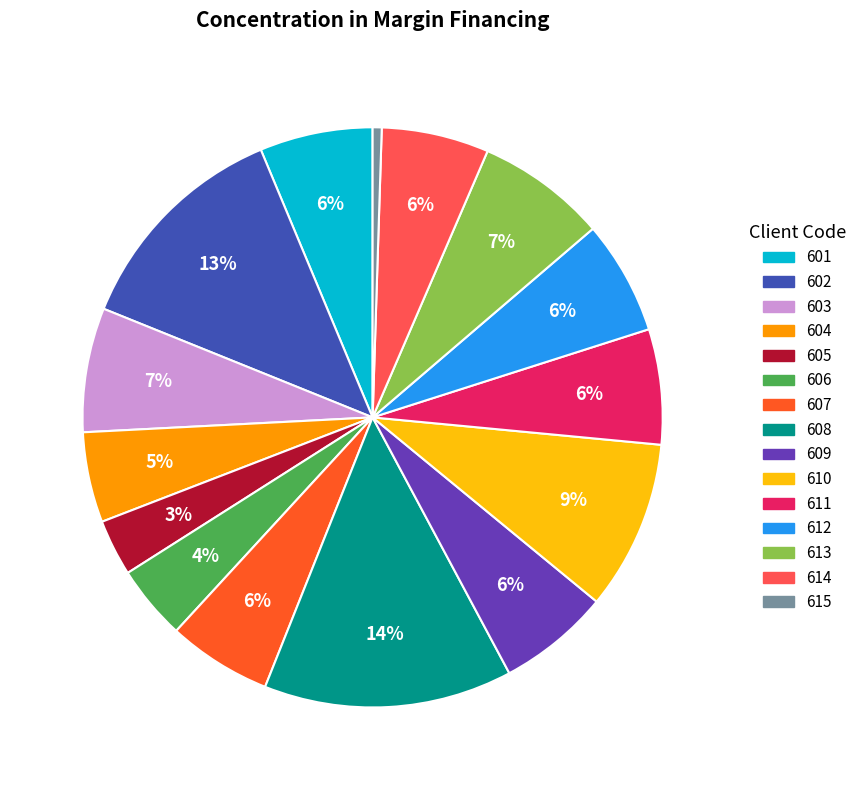

To the nearest percent, what portion does 614 represent?

6%